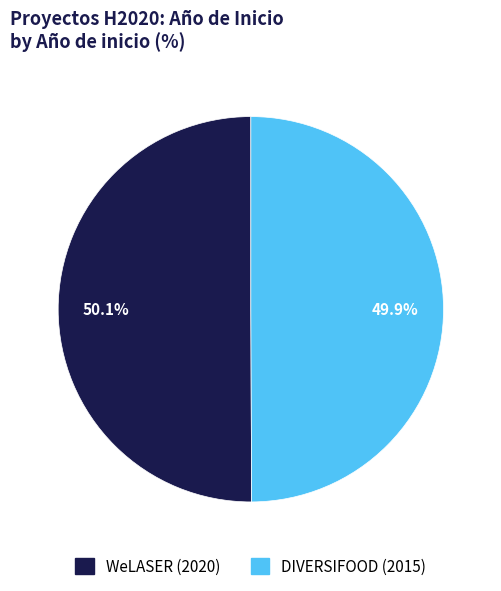

Count the number of slices in the pie.

2